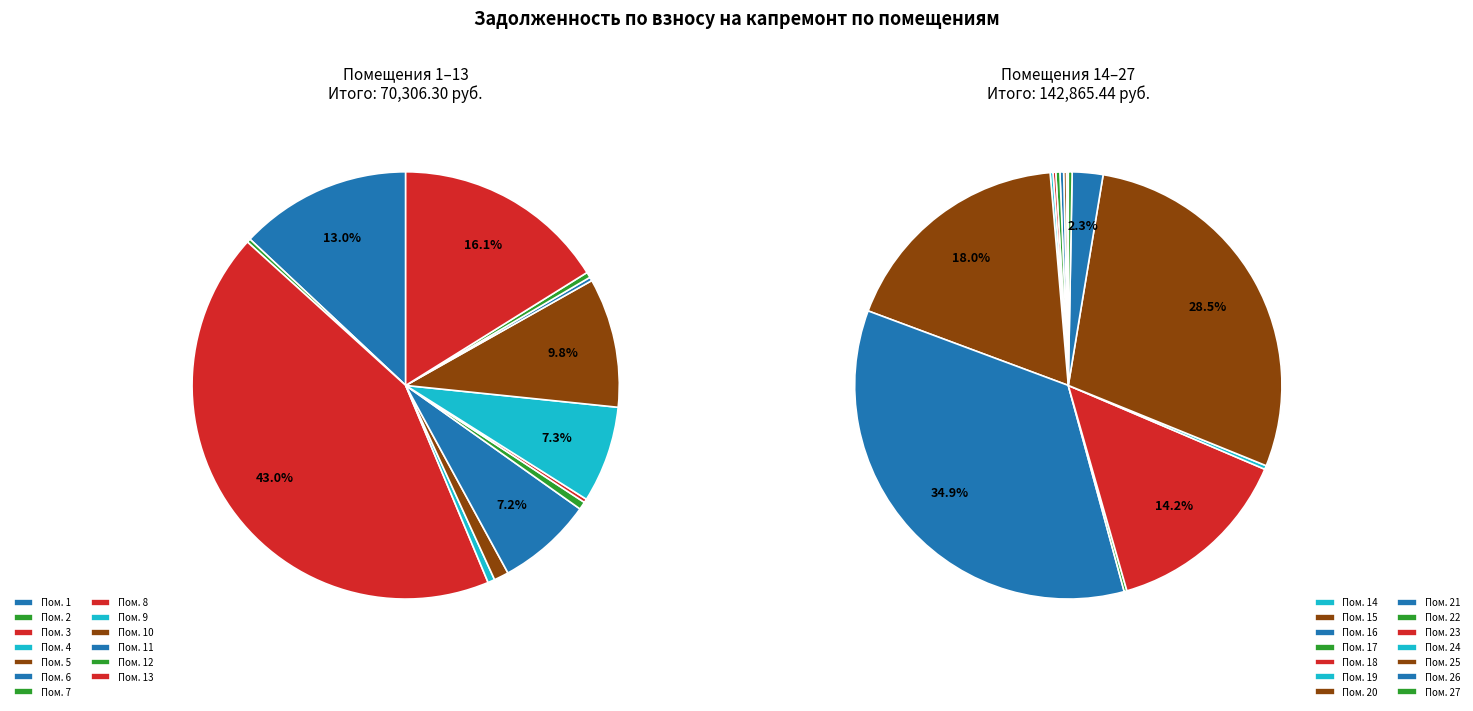

Is it true that 14 is 11% of the pie?

False